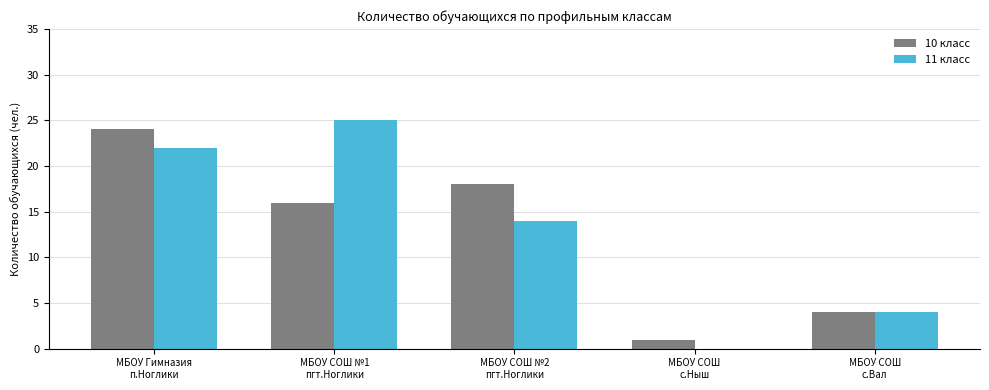

What is the highest value of the 10 класс series?

24